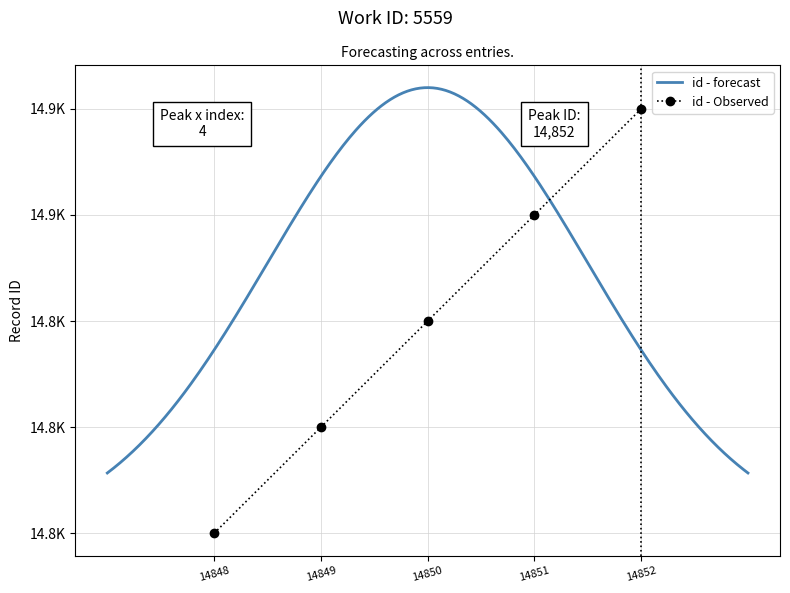

What is the difference between the second highest and minimum values?

3